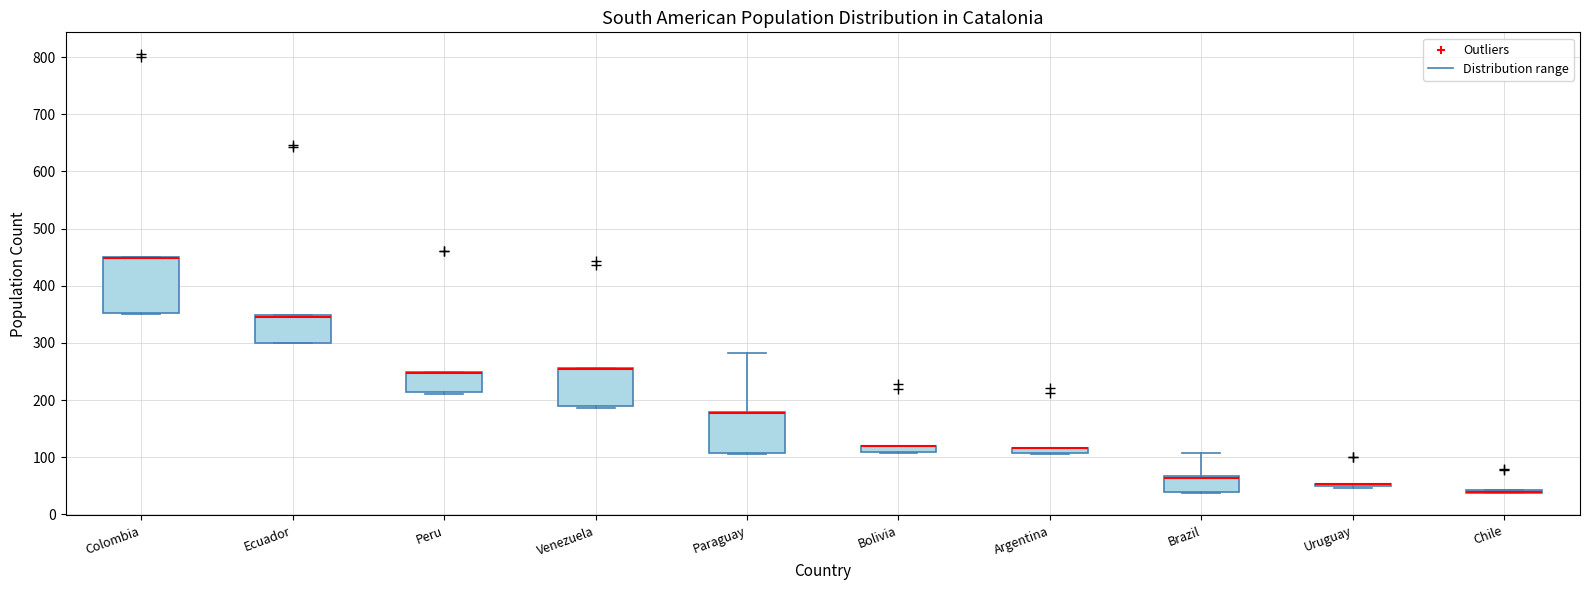

Which box is the tallest, from its lower edge to its upper edge?

Colombia